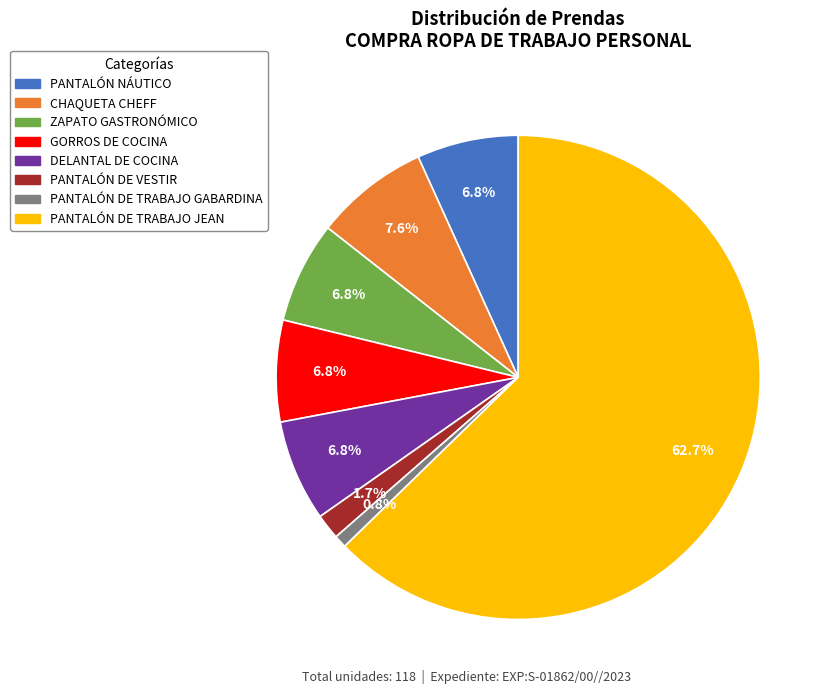

Which slice is the largest?

PANTALÓN DE TRABAJO JEAN